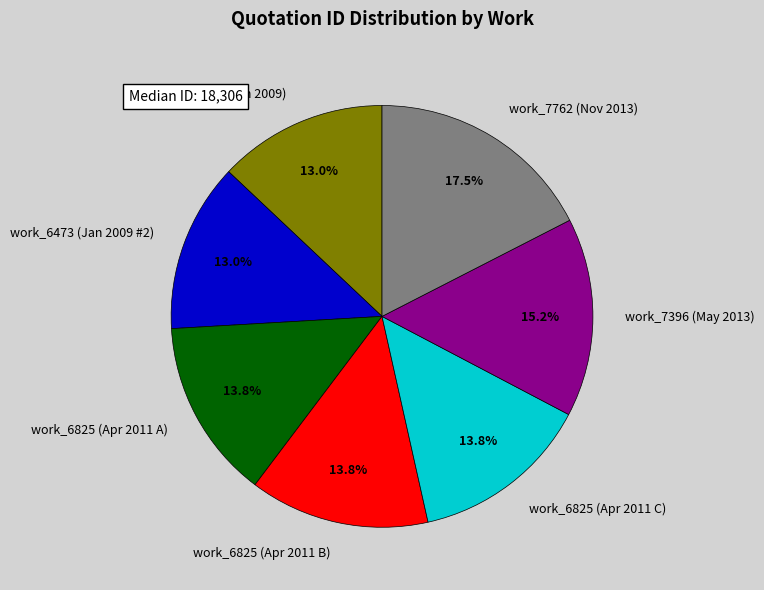

Which category has the biggest portion of the pie?

work_7762 (Nov 2013)